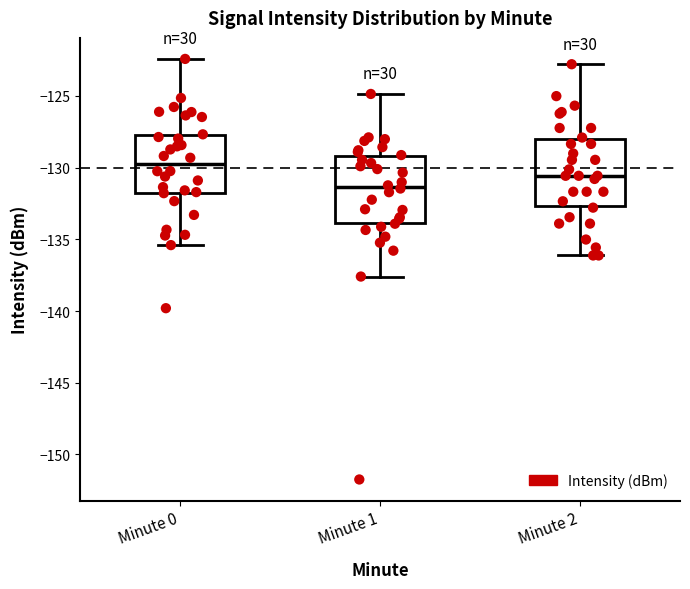

Reading left to right, transcribe this box plot: for each box, give where its median line is, the range the box spans, and where its two whiskers end, as read against the y-axis. The values are not printed on the chart, so give them approximately, as read against the axis.

Minute 0: median -130.0, box -132.0 to -127.5, whiskers -135.5 to -122.5
Minute 1: median -131.5, box -134.0 to -129.0, whiskers -137.5 to -125.0
Minute 2: median -130.5, box -132.5 to -128.0, whiskers -136.0 to -123.0